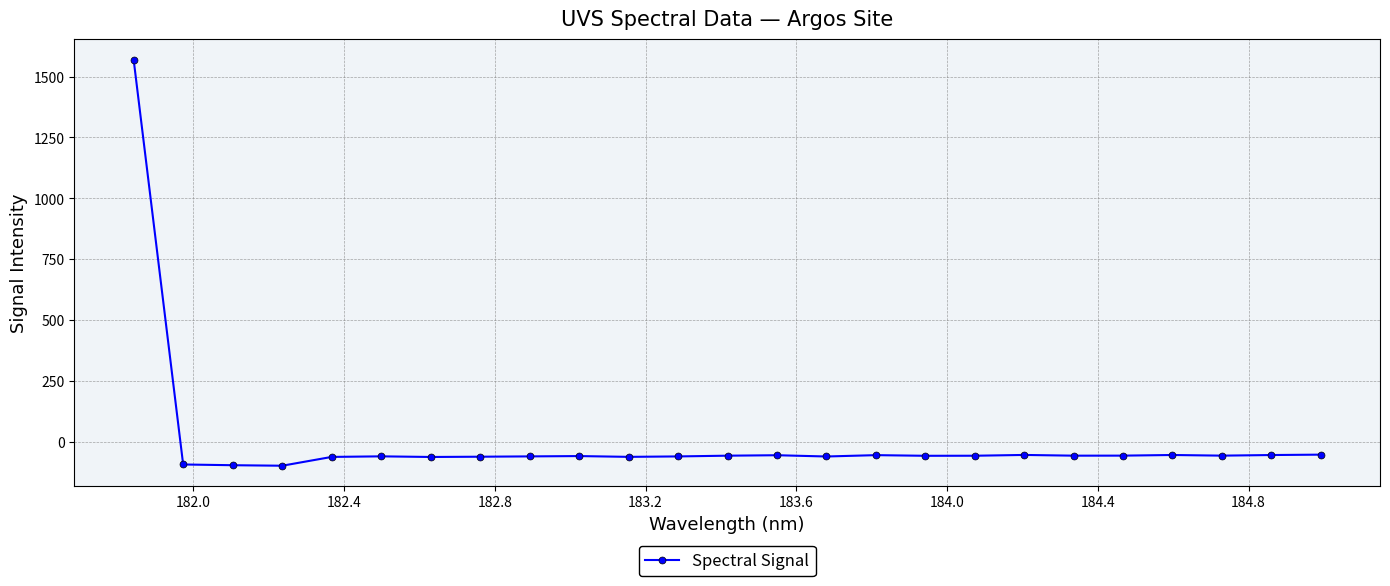

What is the greatest value displayed?

1569.9